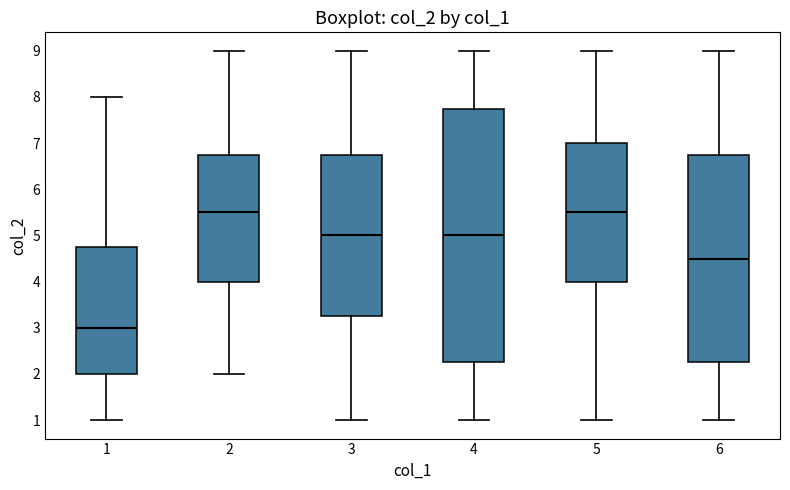

Reading left to right, transcribe this box plot: for each box, give where its median line is, the range the box spans, and where its two whiskers end, as read against the y-axis. The values are not printed on the chart, so give them approximately, as read against the axis.

1: median 3.0, box 2.0 to 4.8, whiskers 1.0 to 8.0
2: median 5.5, box 4.0 to 6.8, whiskers 2.0 to 9.0
3: median 5.0, box 3.3 to 6.8, whiskers 1.0 to 9.0
4: median 5.0, box 2.3 to 7.8, whiskers 1.0 to 9.0
5: median 5.5, box 4.0 to 7.0, whiskers 1.0 to 9.0
6: median 4.5, box 2.3 to 6.8, whiskers 1.0 to 9.0